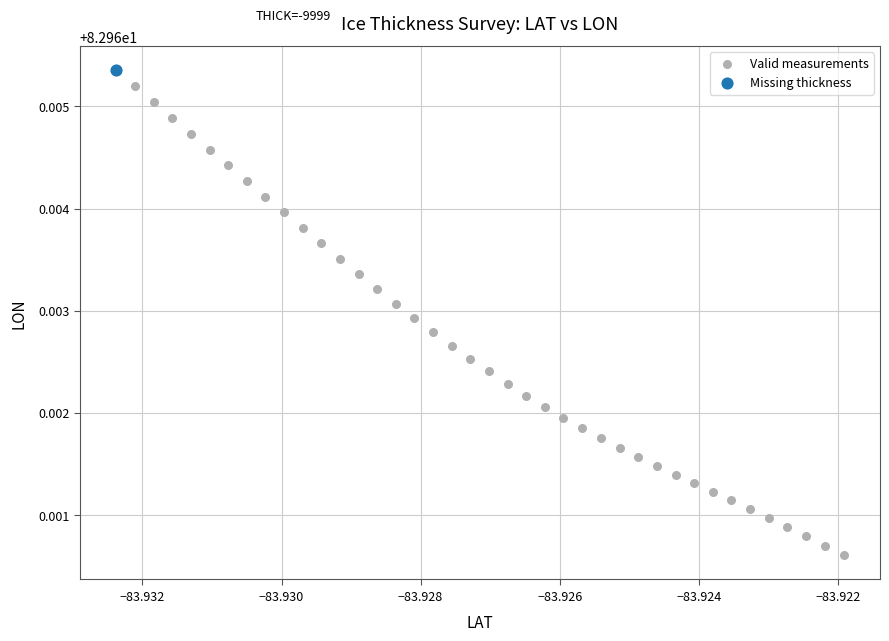

What are all the series names shown in the legend?

Valid measurements, Missing thickness